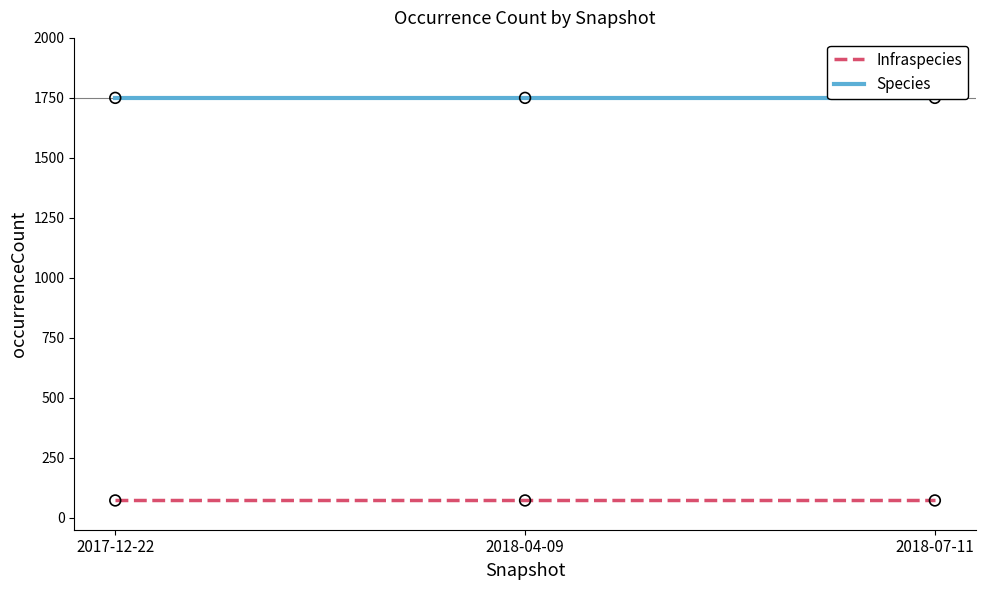

What are all the series names shown in the legend?

Infraspecies, Species